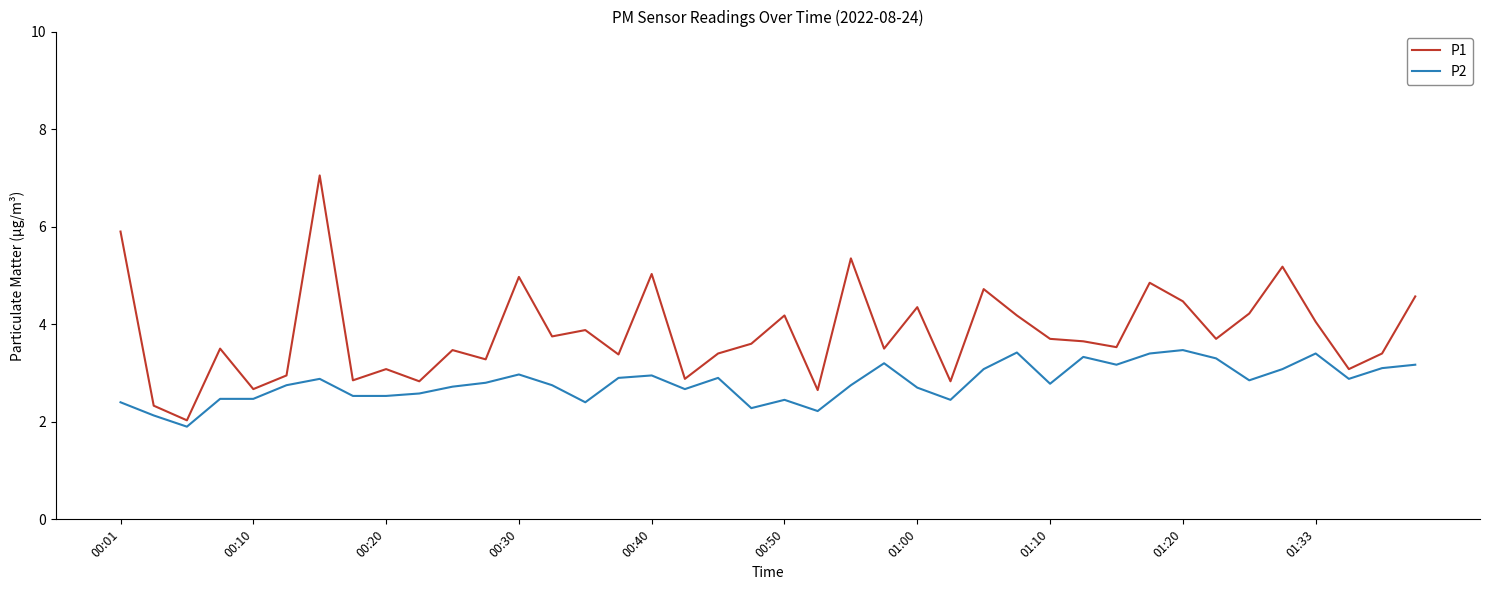

Which series has the largest total across all categories?

P1